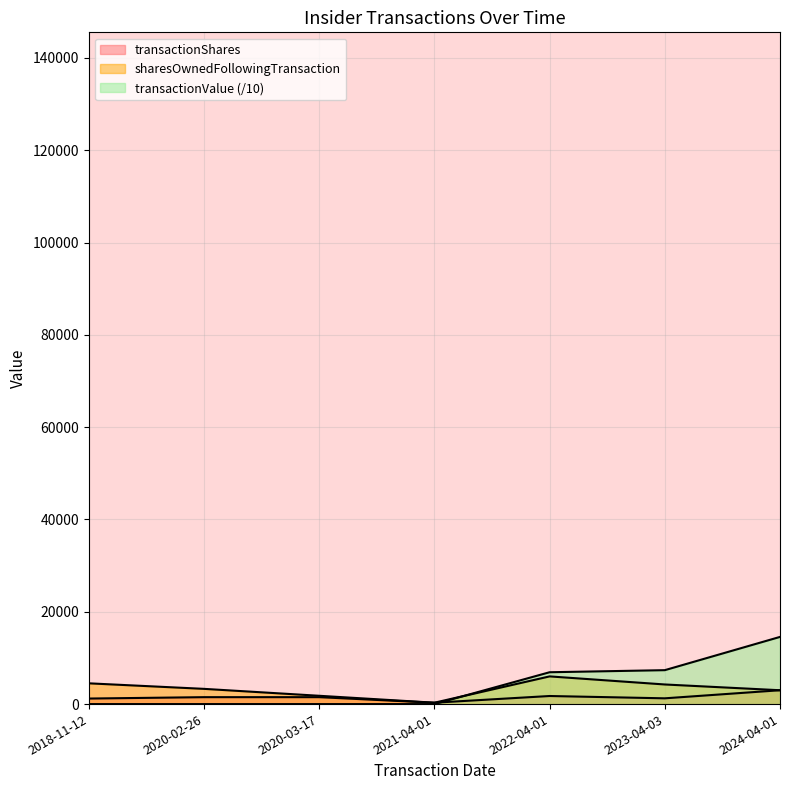

The transactionValue series shows -8259.3 at 2020-02-26. True or false?

False